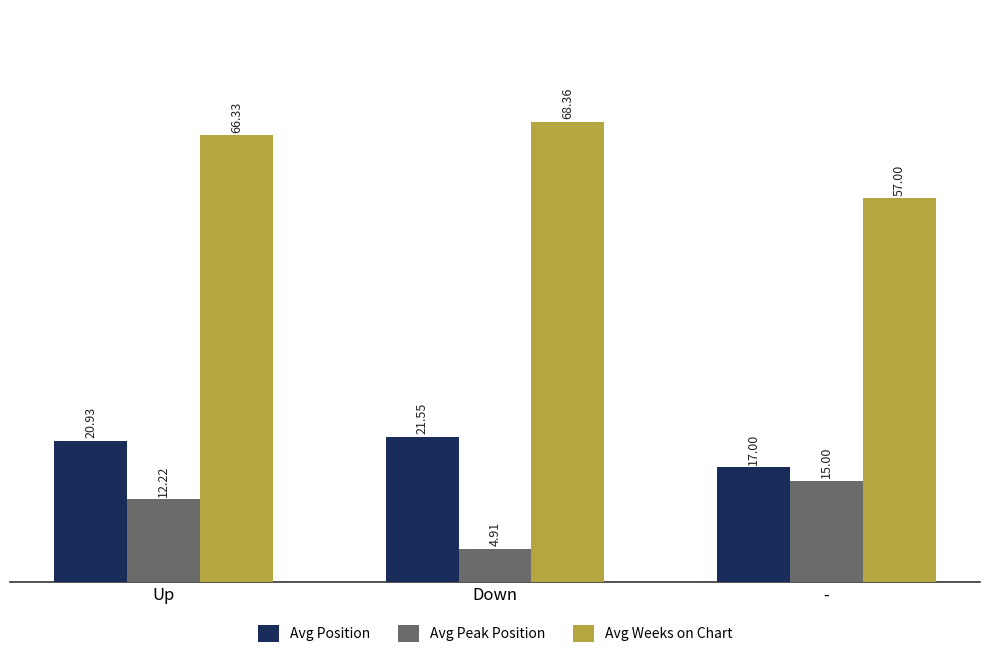

Are the bars horizontal?

No